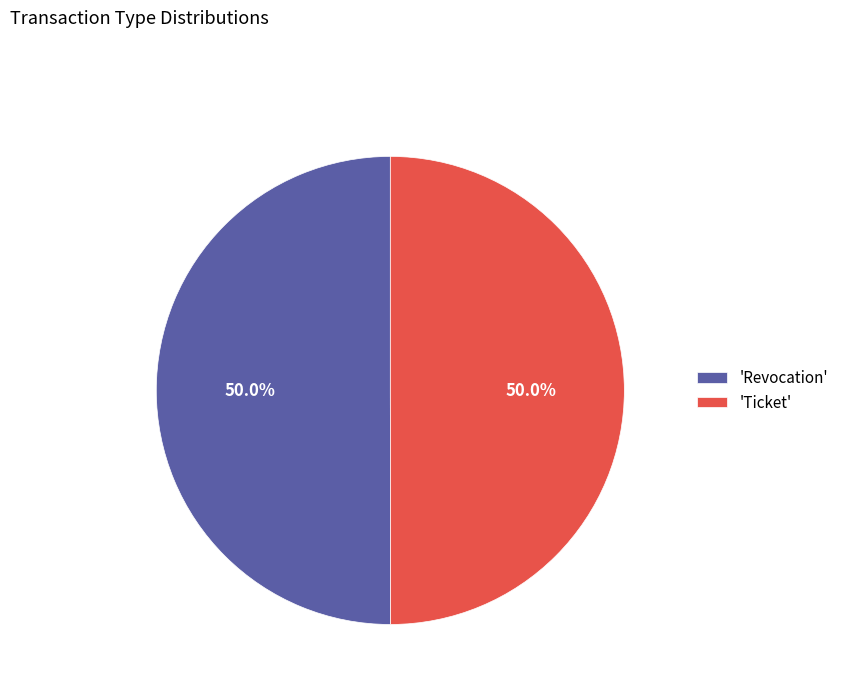

What portion of the pie excludes 'Ticket'?

50.0%